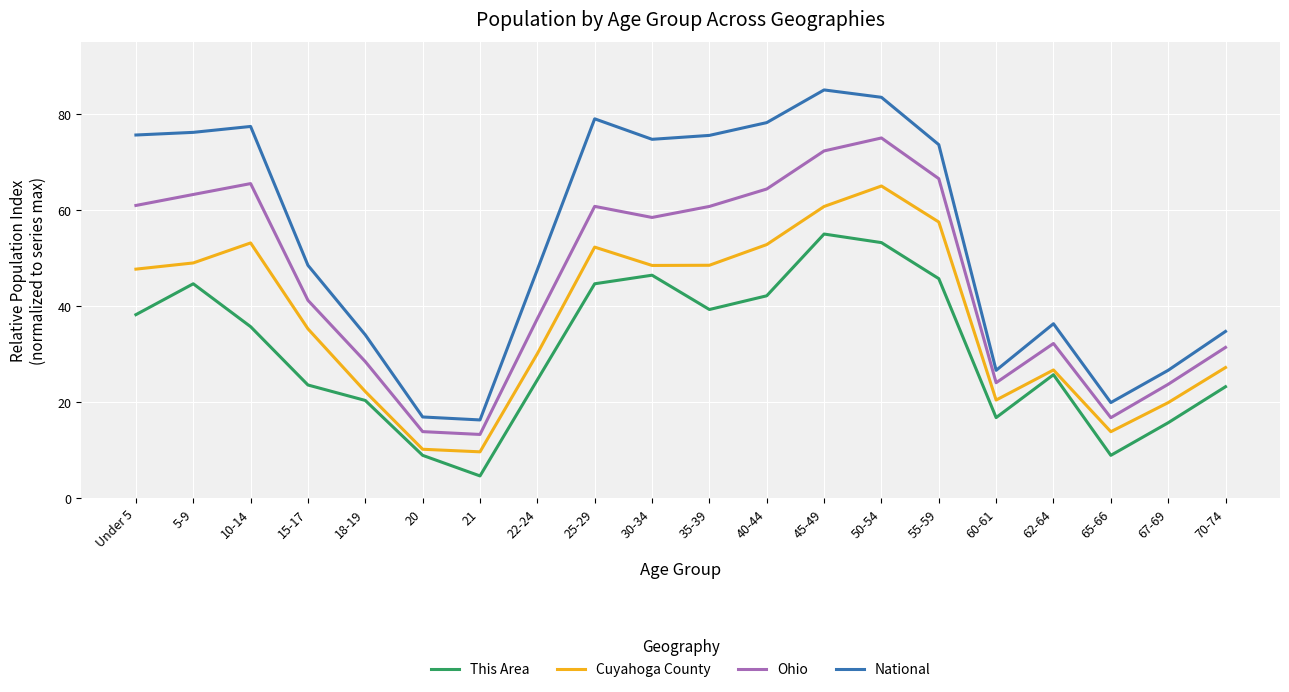

Rank the series at 60-61 from lowest to highest value.

This Area, Cuyahoga County, Ohio, National